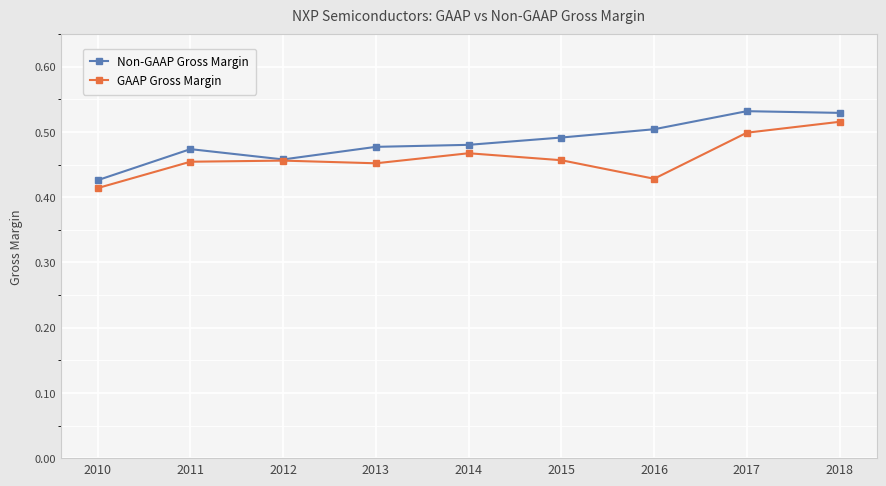

What are all the series names shown in the legend?

Non-GAAP Gross Margin, GAAP Gross Margin